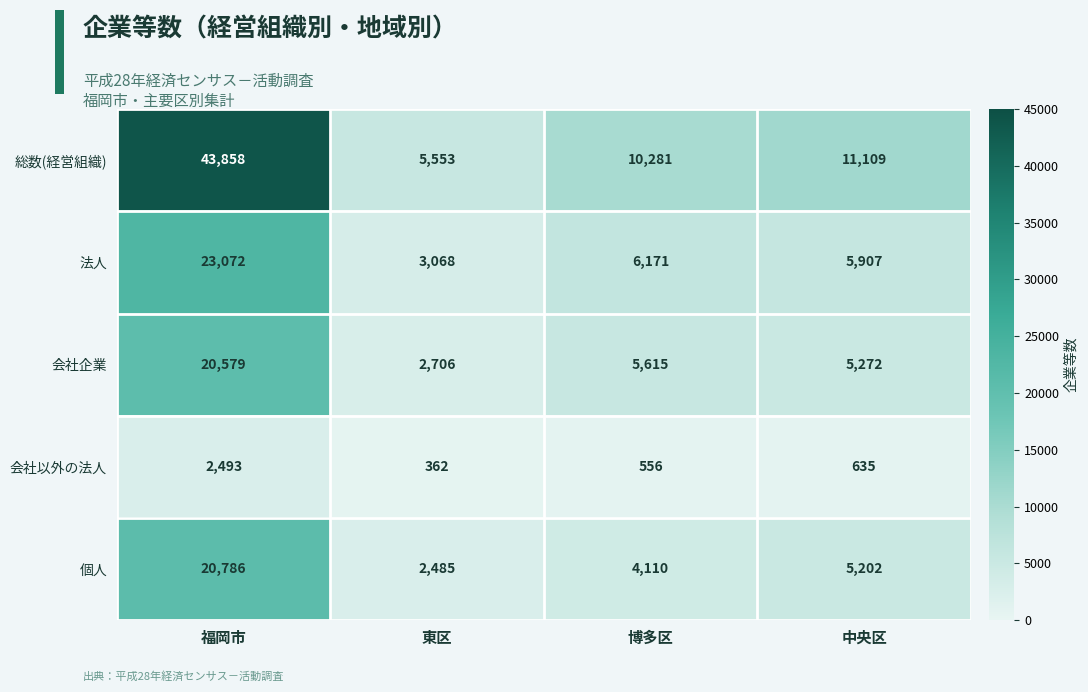

Which series has the largest total across all categories?

総数(経営組織)